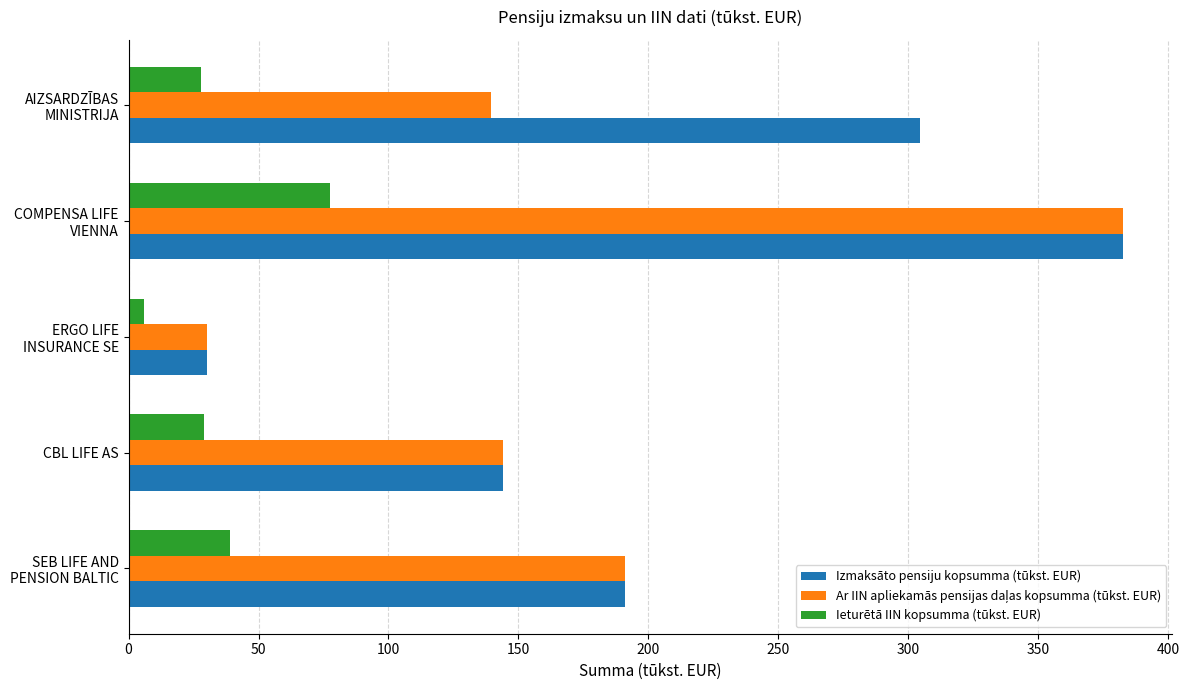

At which category is the sum across all series the highest?

COMPENSA LIFE
VIENNA